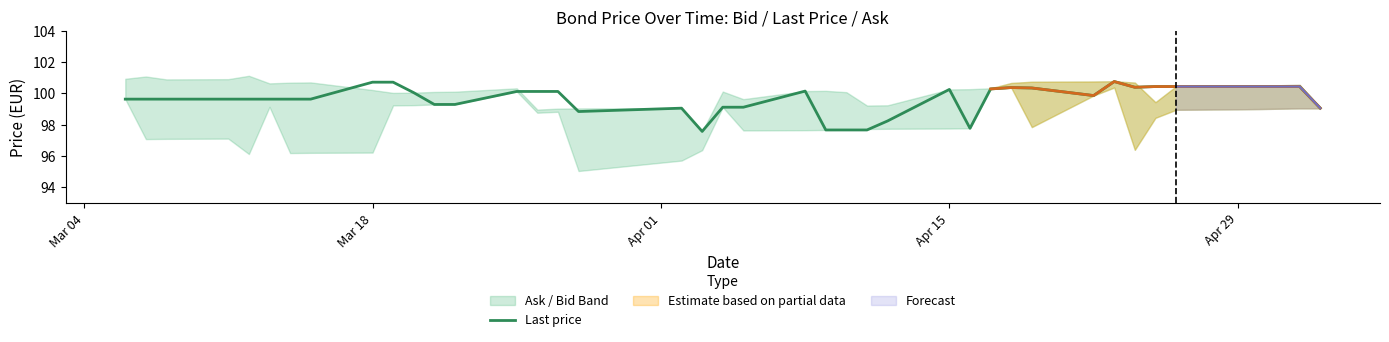

What is the minimum value shown in the chart?

97.6